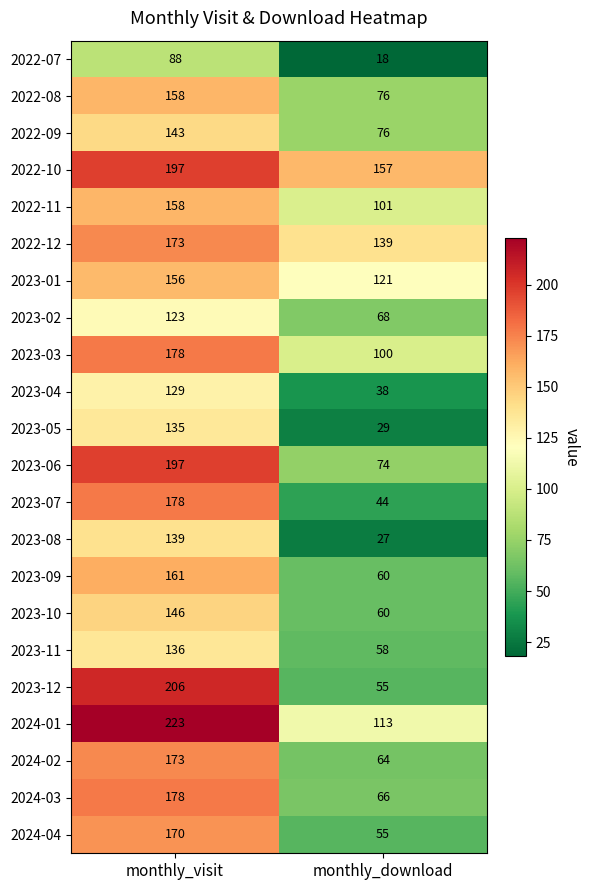

At how many categories does at least one series exceed 155?

2